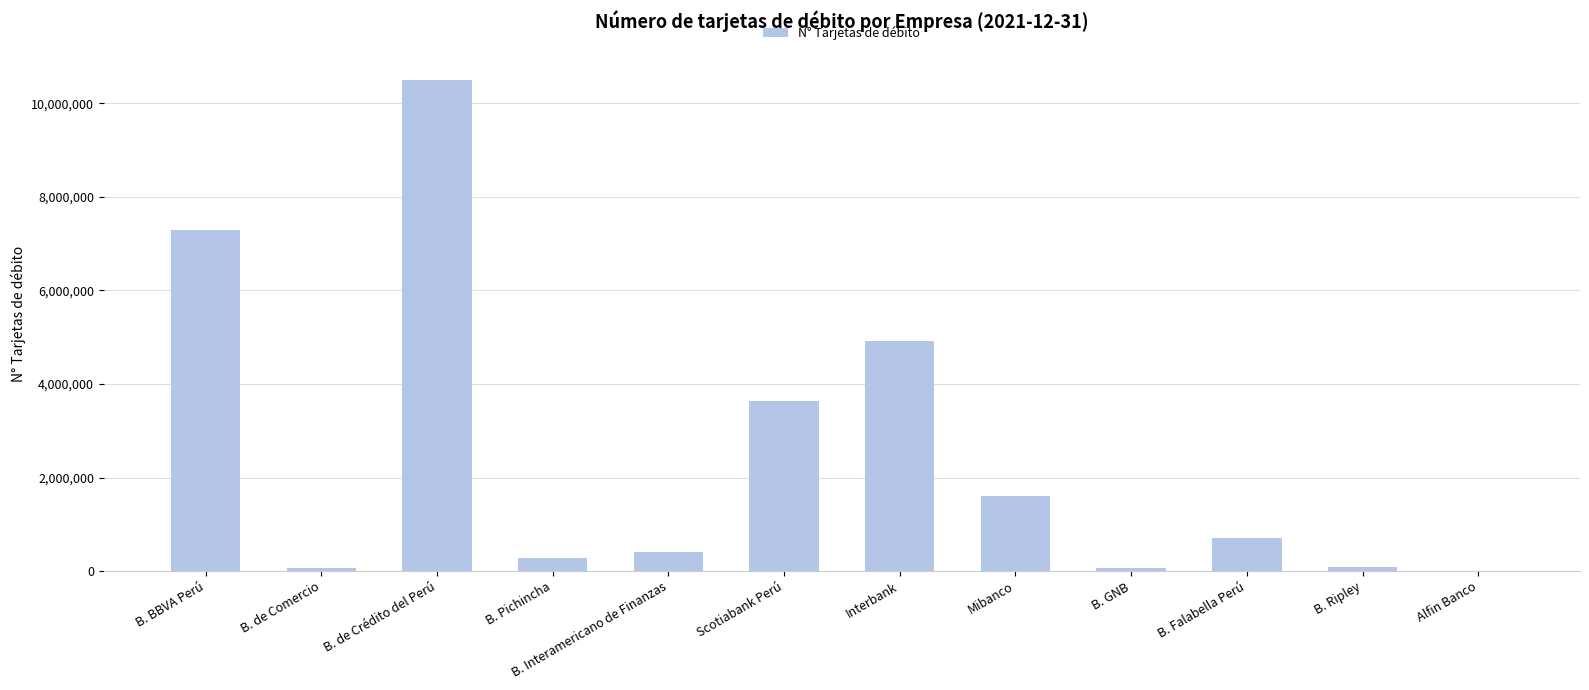

What is the change in value from B. de Crédito del Perú to Alfin Banco?

-10488688